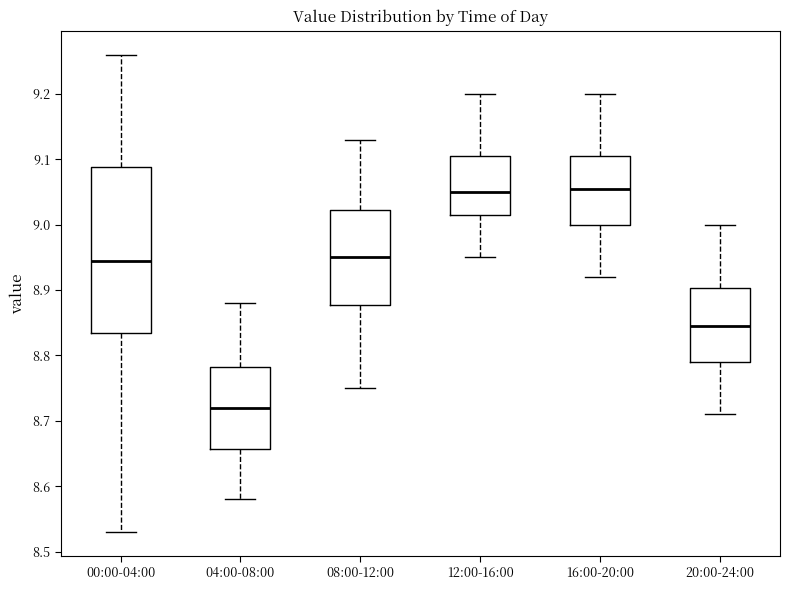

Reading left to right, transcribe this box plot: for each box, give where its median line is, the range the box spans, and where its two whiskers end, as read against the y-axis. The values are not printed on the chart, so give them approximately, as read against the axis.

00:00-04:00: median 8.95, box 8.84 to 9.09, whiskers 8.53 to 9.26
04:00-08:00: median 8.72, box 8.66 to 8.78, whiskers 8.58 to 8.88
08:00-12:00: median 8.95, box 8.88 to 9.02, whiskers 8.75 to 9.13
12:00-16:00: median 9.05, box 9.02 to 9.11, whiskers 8.95 to 9.20
16:00-20:00: median 9.06, box 9.00 to 9.11, whiskers 8.92 to 9.20
20:00-24:00: median 8.85, box 8.79 to 8.90, whiskers 8.71 to 9.00